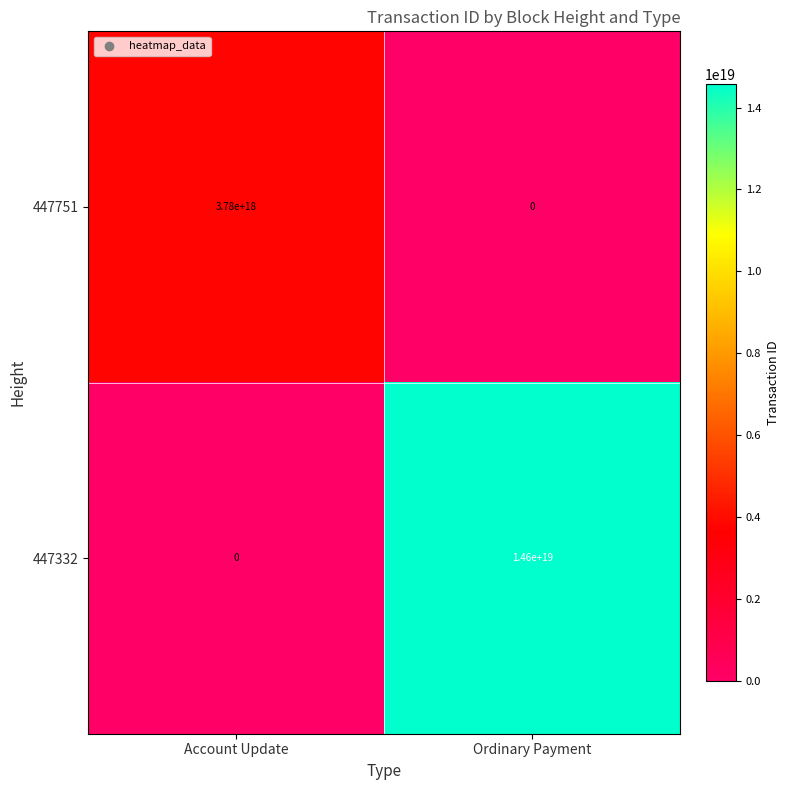

Where is 447332 nearest to the value 7300000000000000000?

Account Update